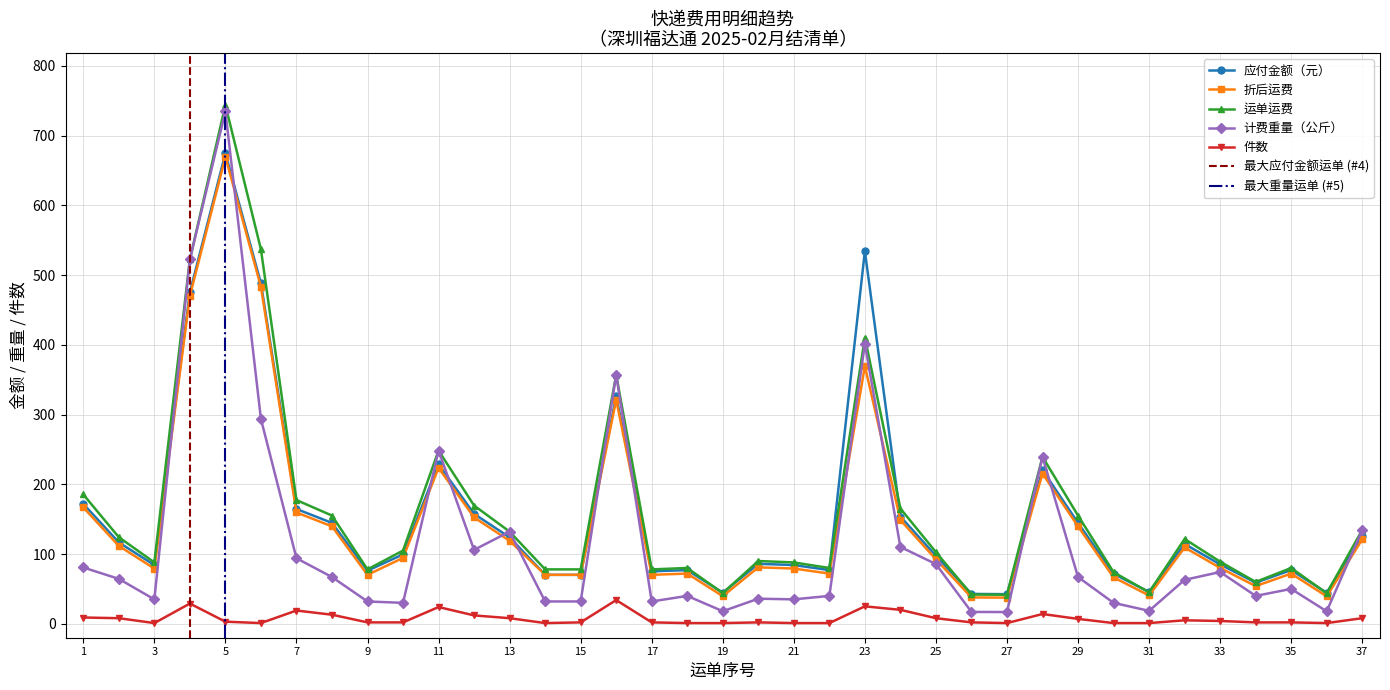

What is the total value across all series at 17?

257.4